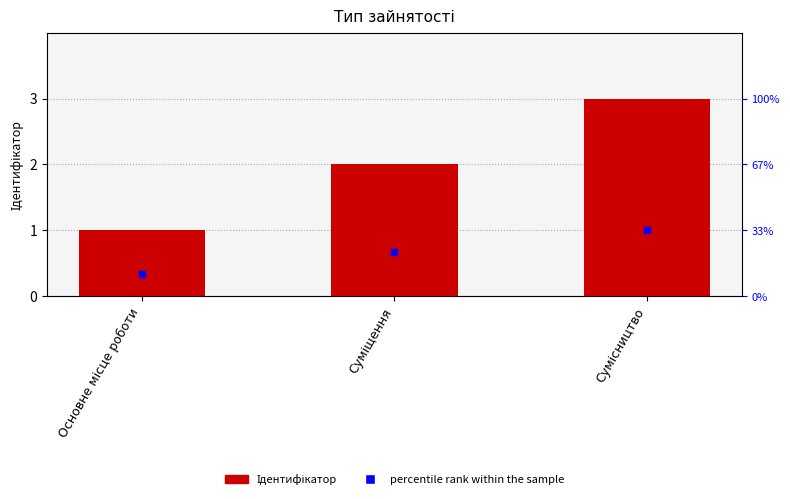

At which category is the sum across all series the highest?

Сумісництво